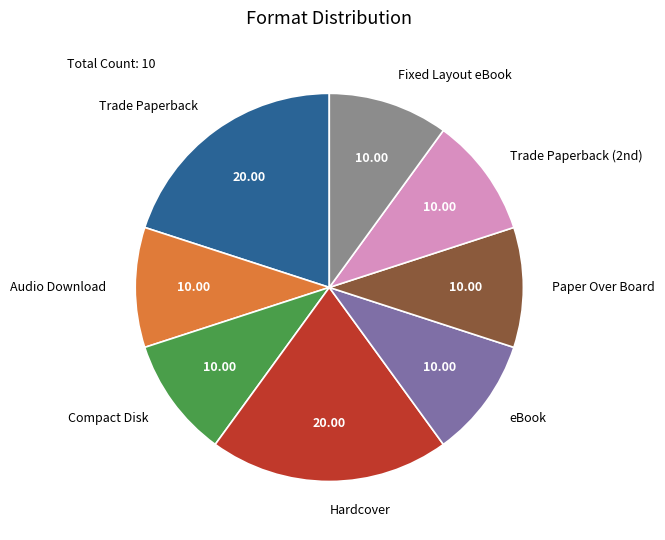

Does any single category account for the majority?

No